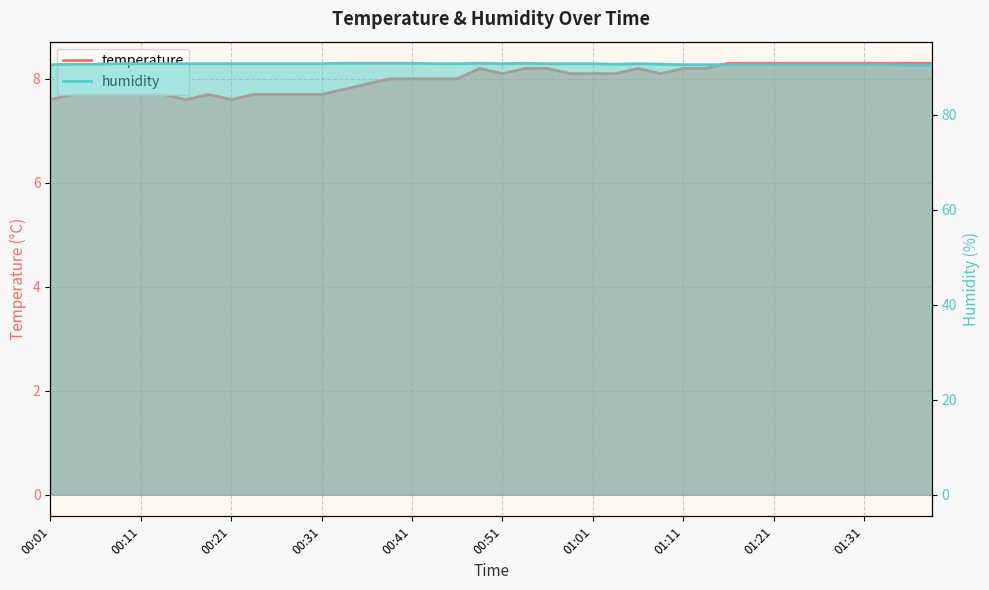

Which has a higher value, 00:01 or 01:01?

01:01